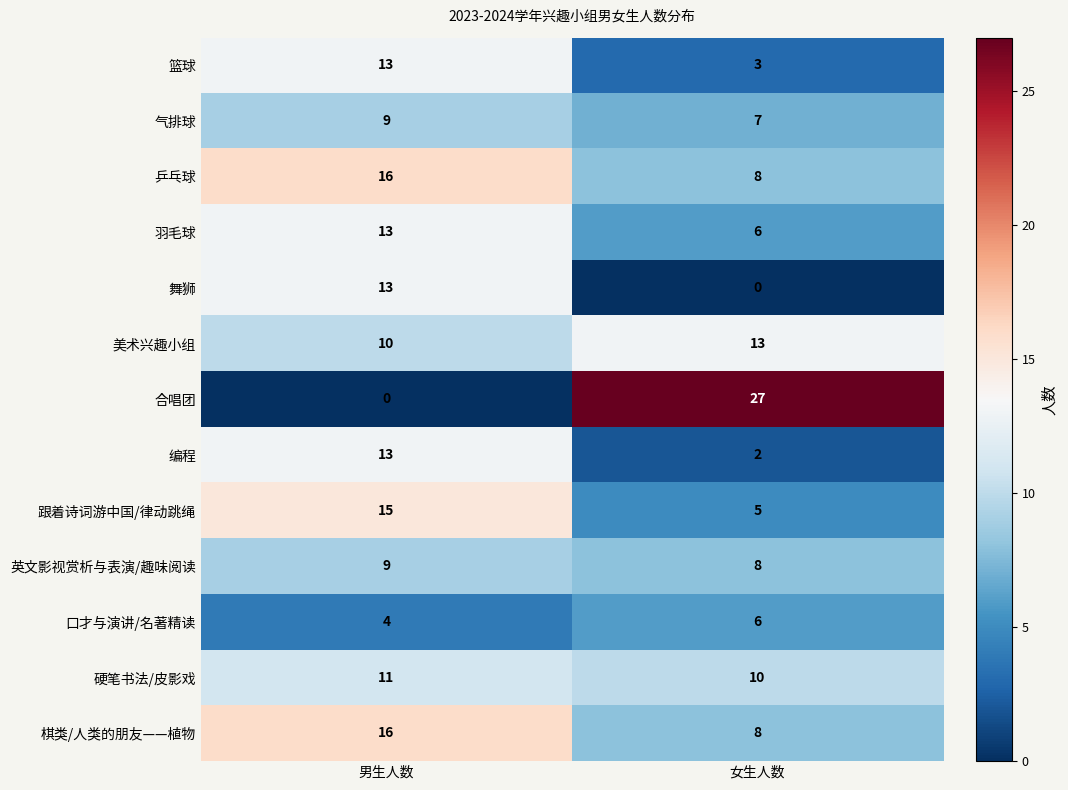

Reading left to right, extract all data points from this chart.

篮球: 13	3
气排球: 9	7
乒乓球: 16	8
羽毛球: 13	6
舞狮: 13	0
美术兴趣小组: 10	13
合唱团: 0	27
编程: 13	2
跟着诗词游中国/律动跳绳: 15	5
英文影视赏析与表演/趣味阅读: 9	8
口才与演讲/名著精读: 4	6
硬笔书法/皮影戏: 11	10
棋类/人类的朋友——植物: 16	8